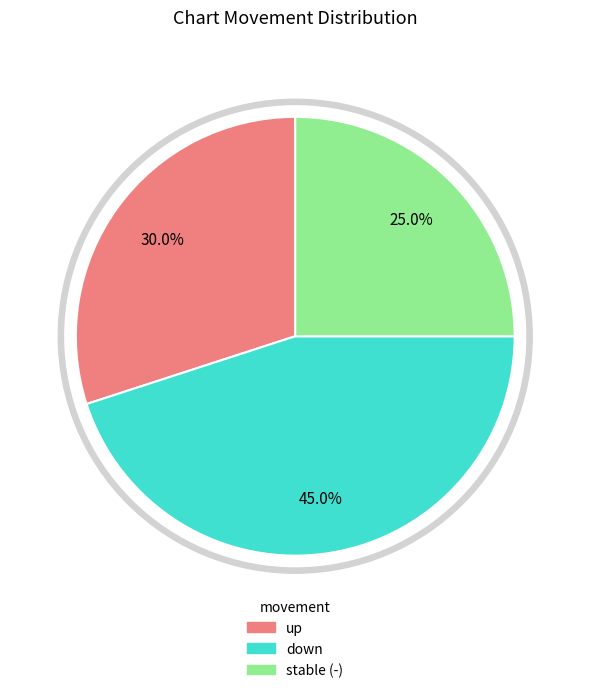

What is the smallest slice in the pie chart?

-